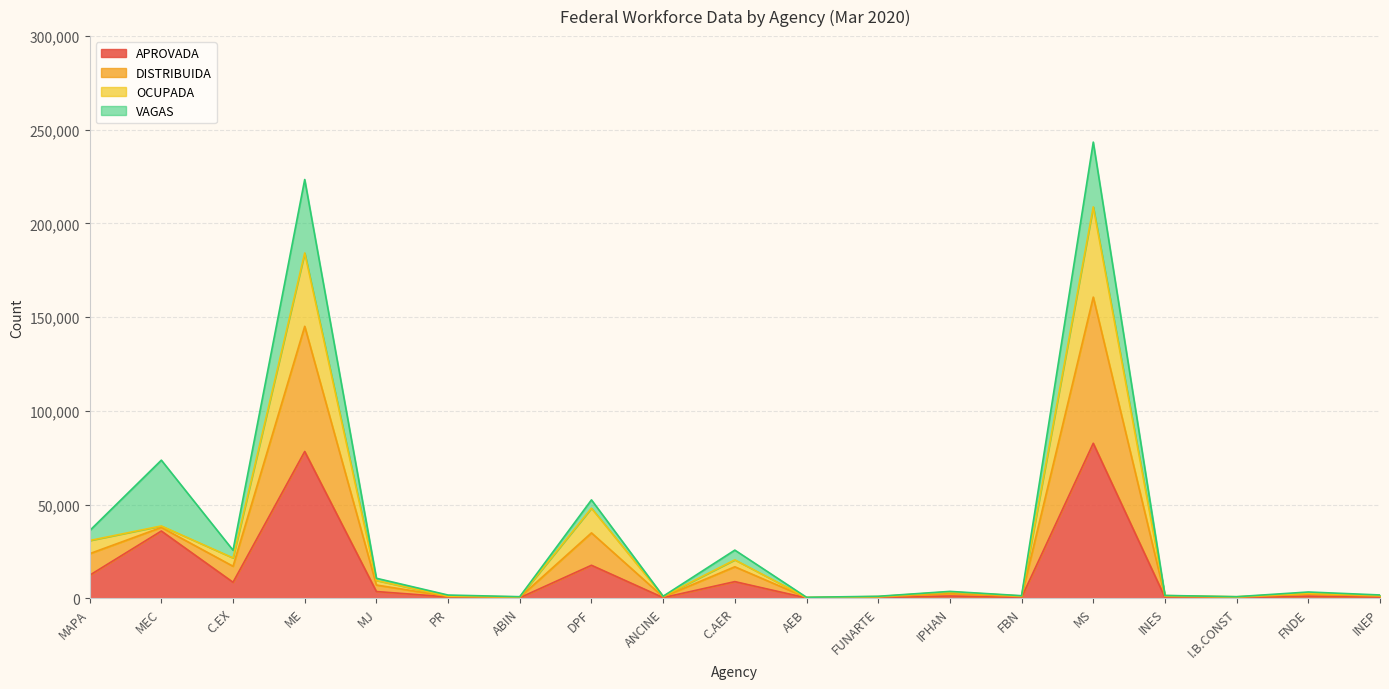

True or false: DISTRIBUIDA has more than 2 points higher than both neighbors.

True